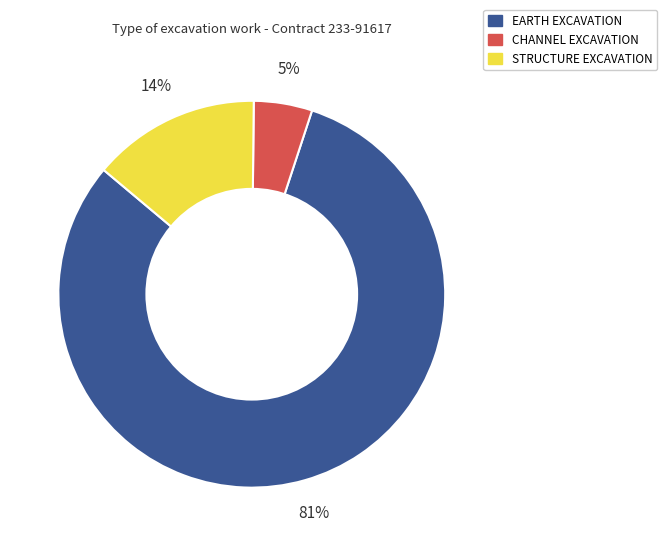

How many segments does this pie chart have?

3